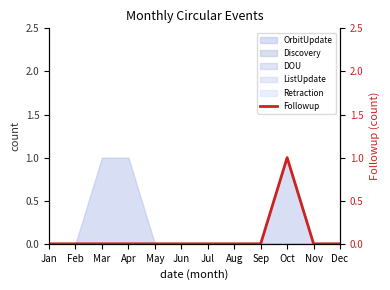

Where is the first local maximum?

Oct